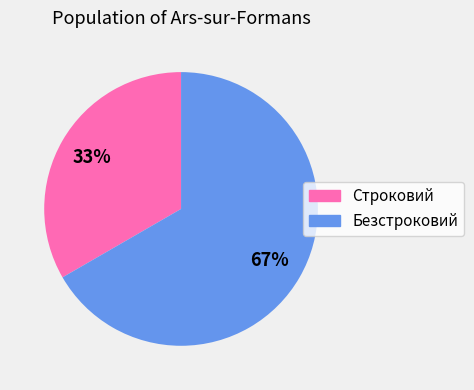

To the nearest percent, what is the combined percentage of Безстроковий and Строковий?

100%